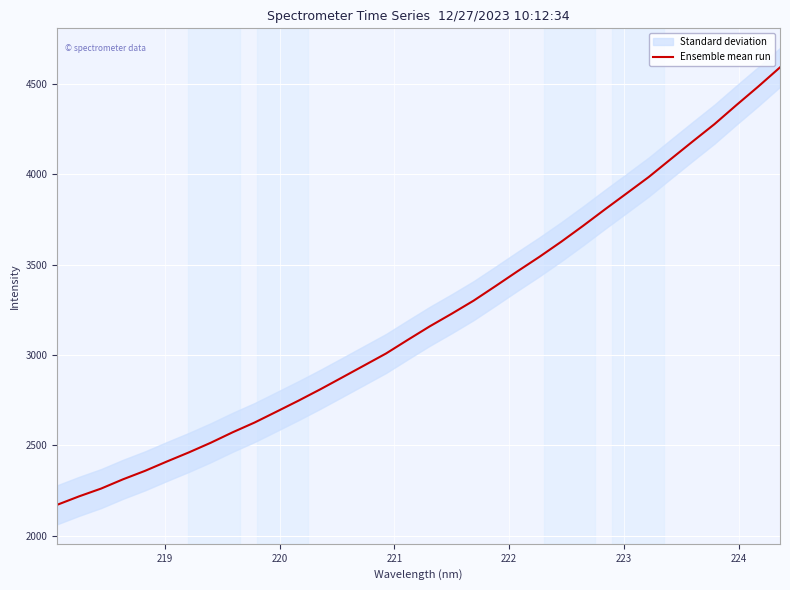

What is the difference between the maximum and minimum values?

2418.5